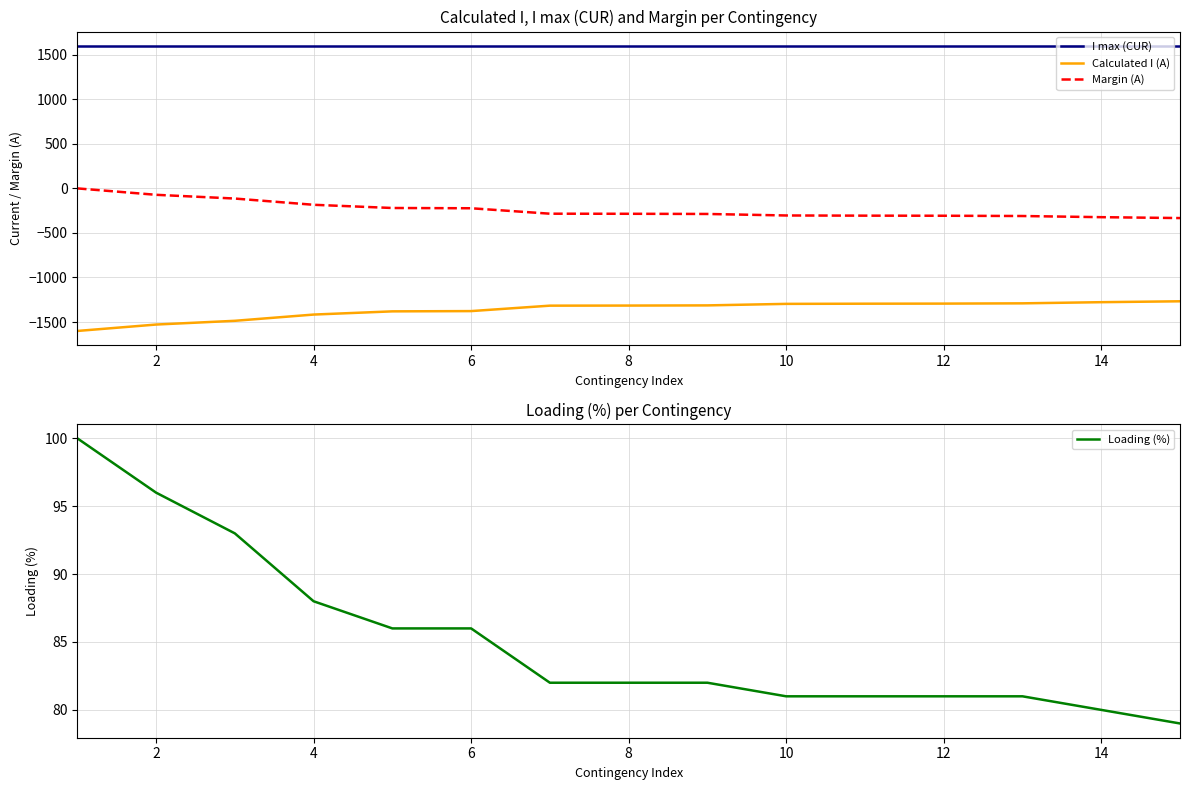

Which series has the widest spread of values?

Calculated I (A)